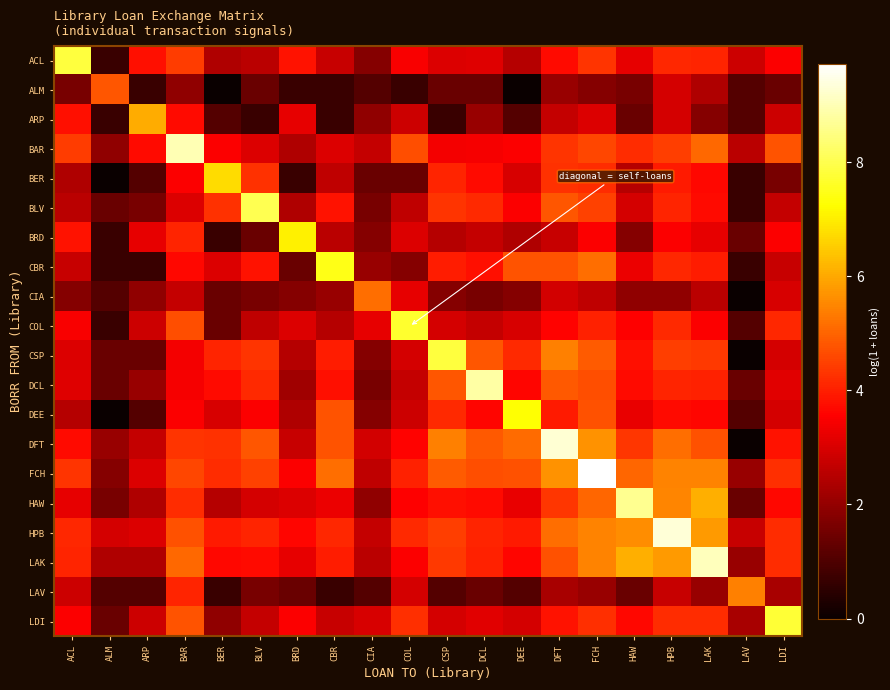

What is the spread (max minus min) of values at BRD?

6.4